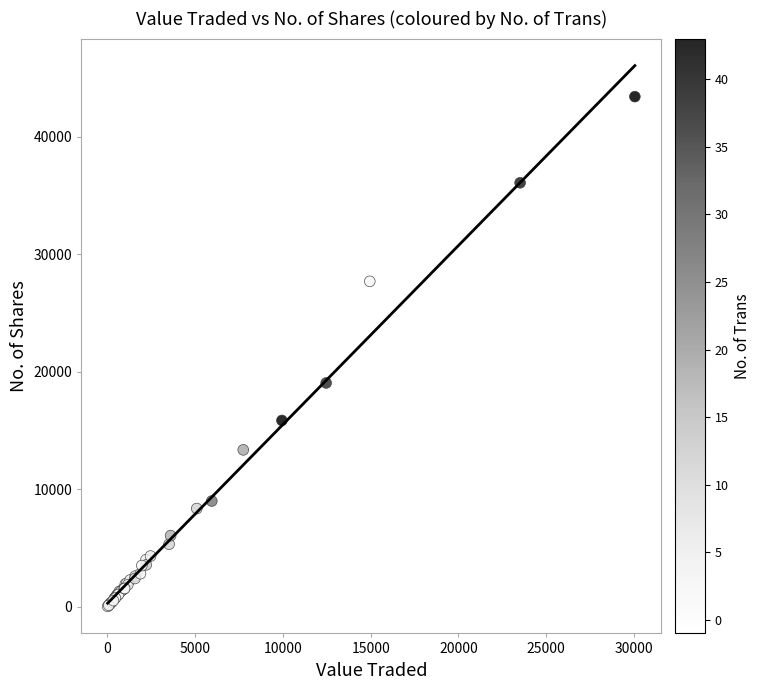

What Y value in the scatter plot is closest to 21714?

19038